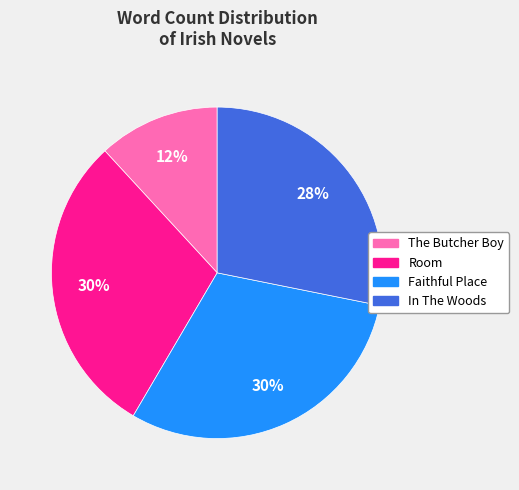

Approximately how many times larger is the value at Faithful Place compared to Room?

1.0